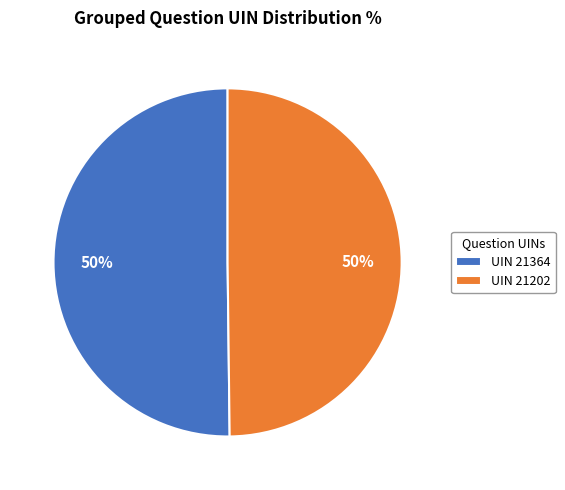

To the nearest percent, what is the average slice percentage?

50%